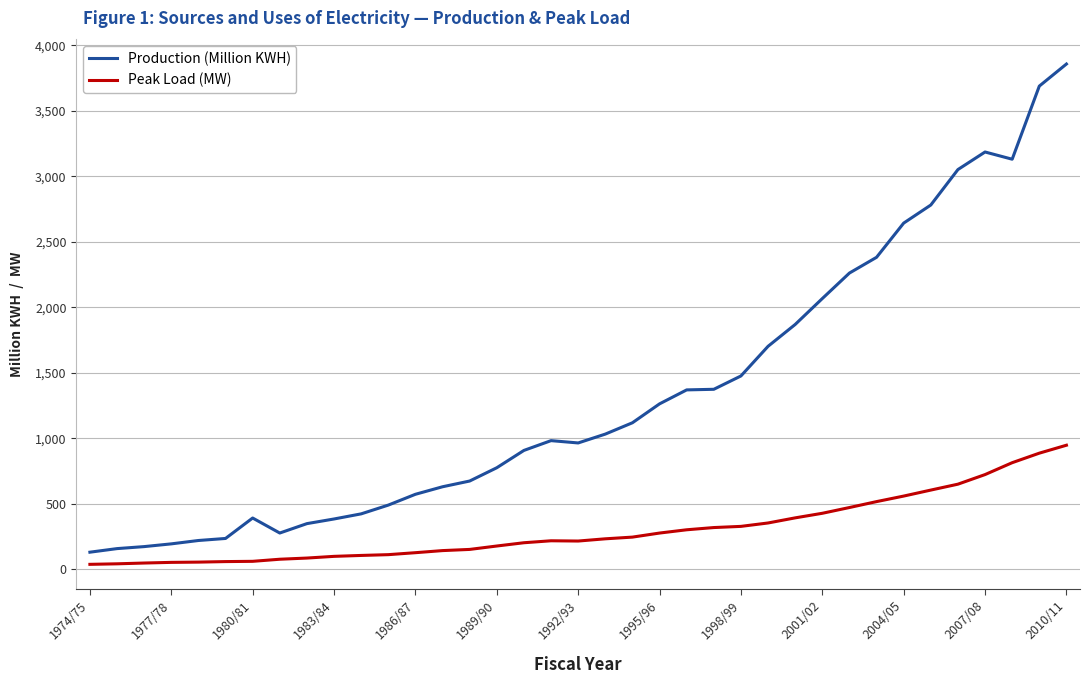

True or false: Production (Million KWH) and Peak Load (MW) intersect in this chart.

False